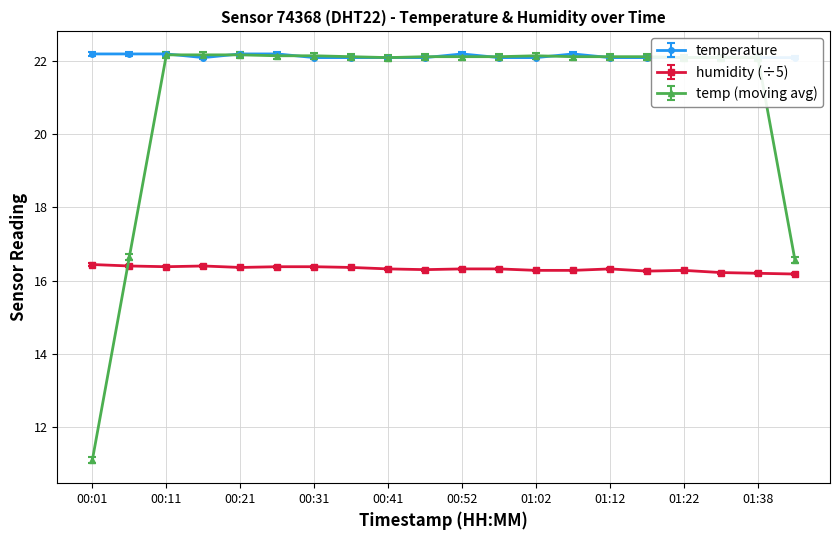

Is it true that temperature equals 22.1 at 01:12?

True